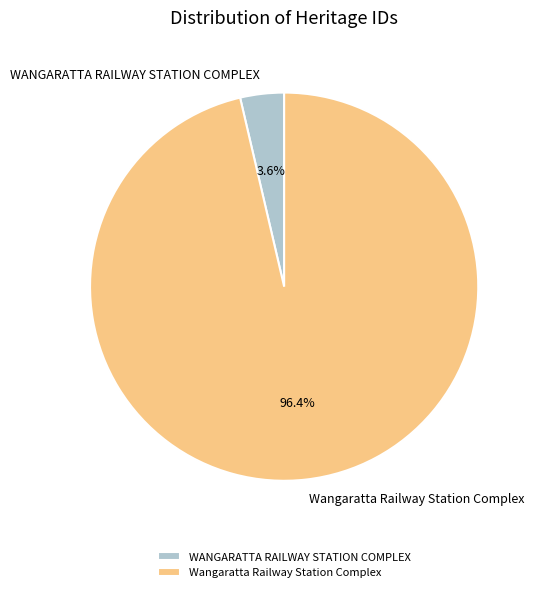

What portion of the pie excludes WANGARATTA RAILWAY STATION COMPLEX?

96.4%